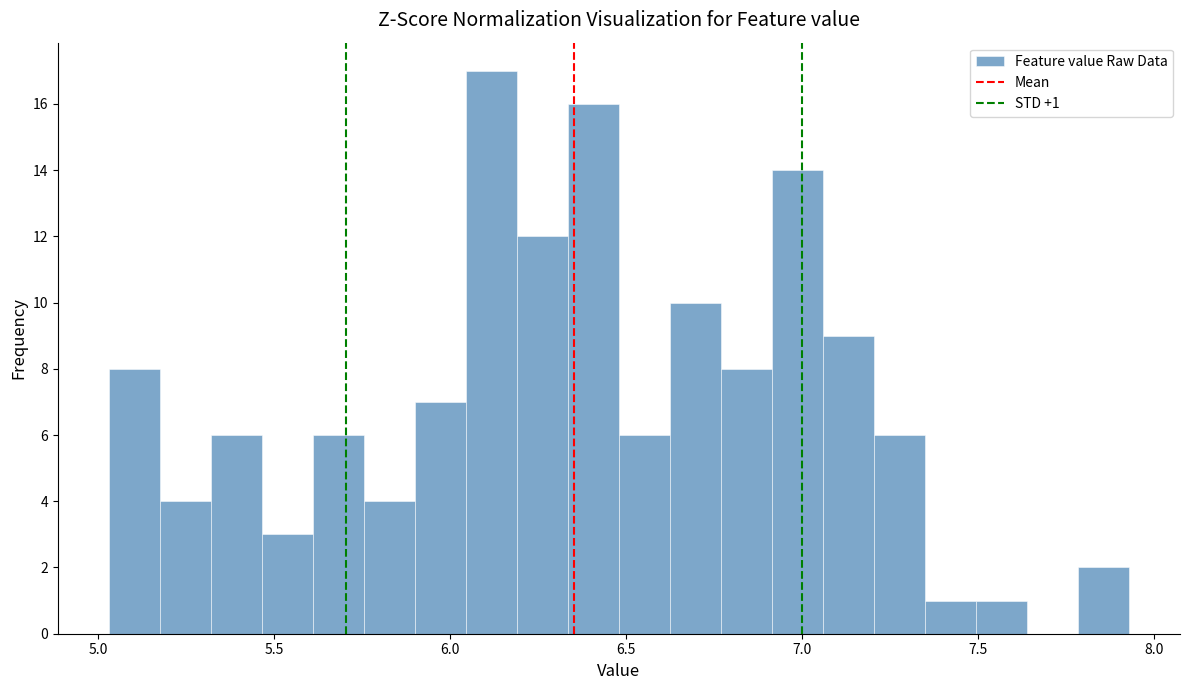

Around what value on the x-axis is the tallest bar? Give the approximate position of its centre, as read against the axis.

6.10